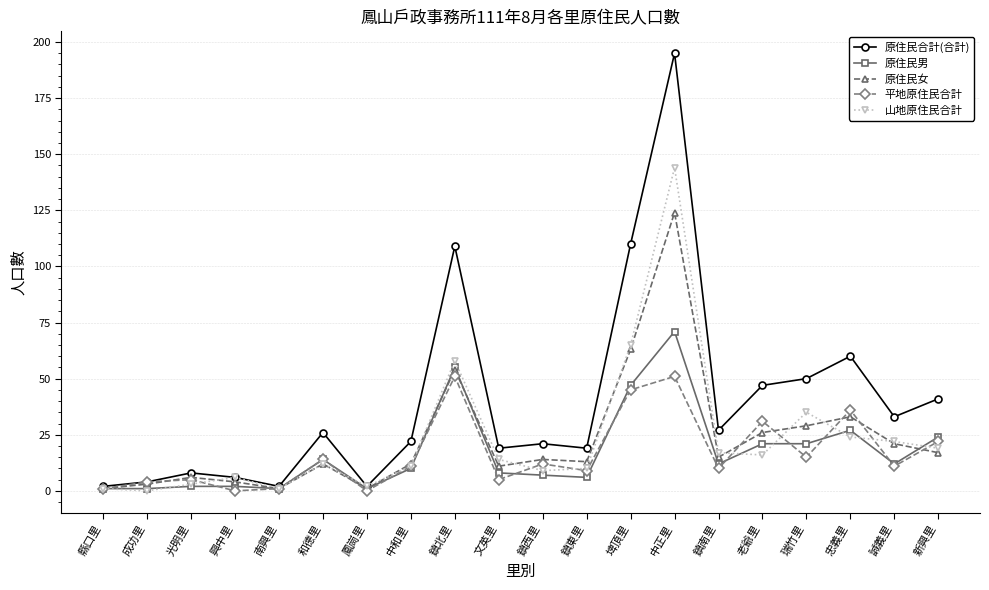

Where does the 平地原住民合計 series first go above 11?

和德里